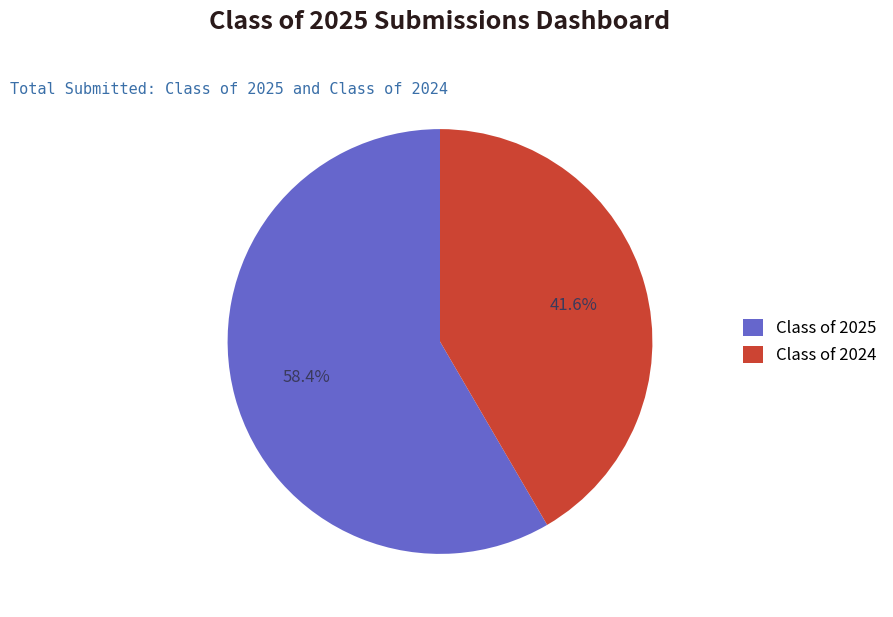

Between Class of 2024 and Class of 2025, which is larger?

Class of 2025